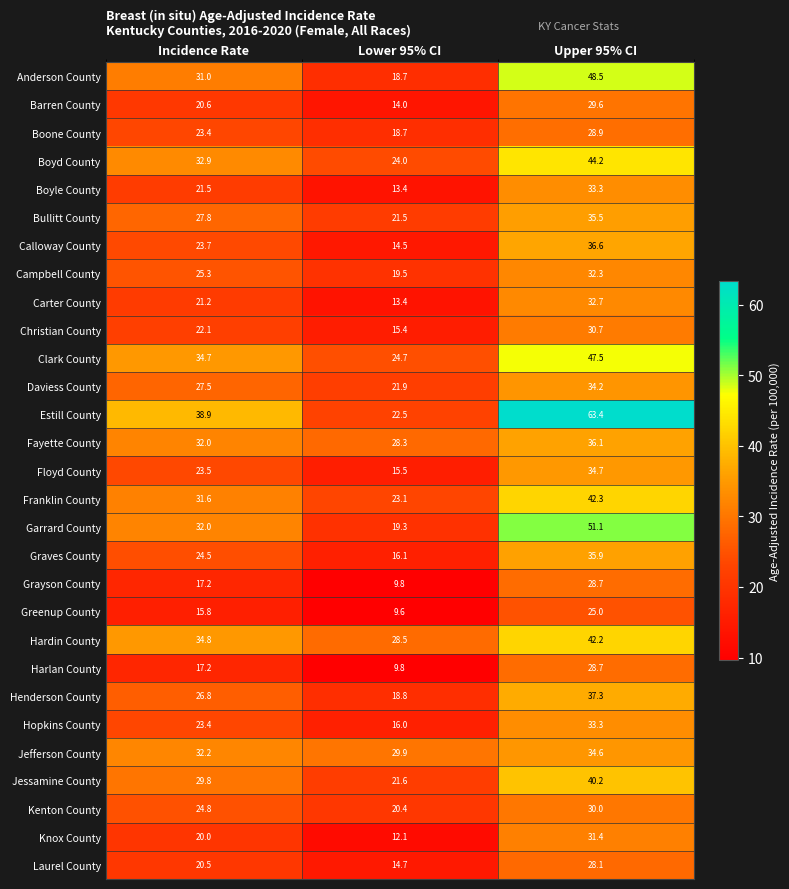

What is the greatest value displayed?

63.4